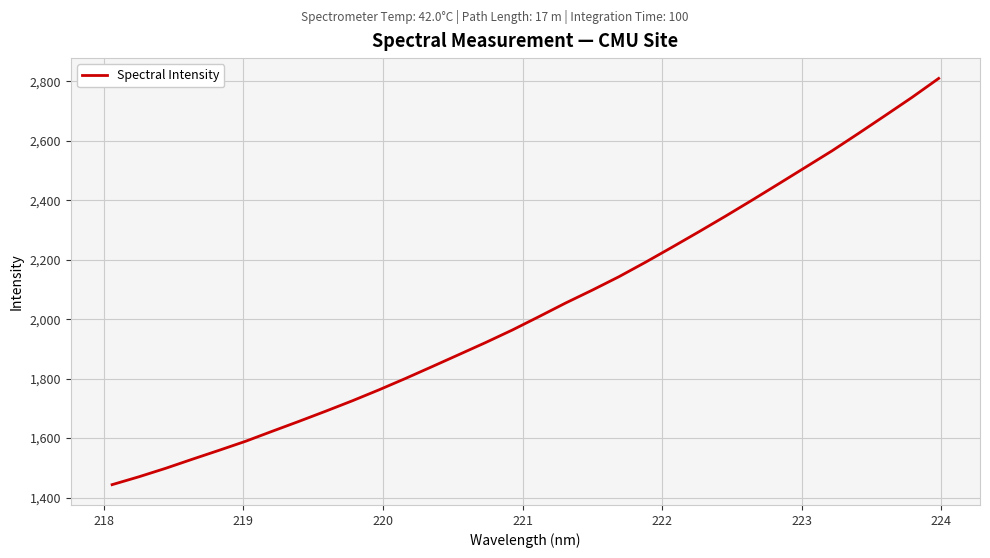

Reading left to right, transcribe all the data shown in this chart.

1443.4	1469.7	1498.2	1528.7	1558.7	1589.3	1622.9	1656.2	1690.4	1725.4	1762.2	1800.8	1840.7	1881.0	1921.4	1963.5	2008.5	2054.4	2097.7	2142.8	2191.7	2242.4	2294.0	2346.5	2400.5	2455.5	2510.9	2566.4	2625.3	2685.3	2746.0	2809.7